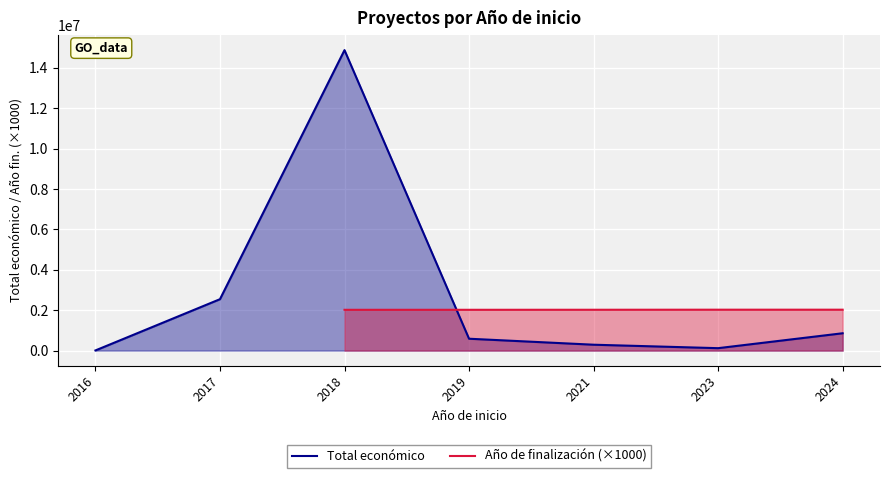

Does the chart display data point markers on the line(s)?

No